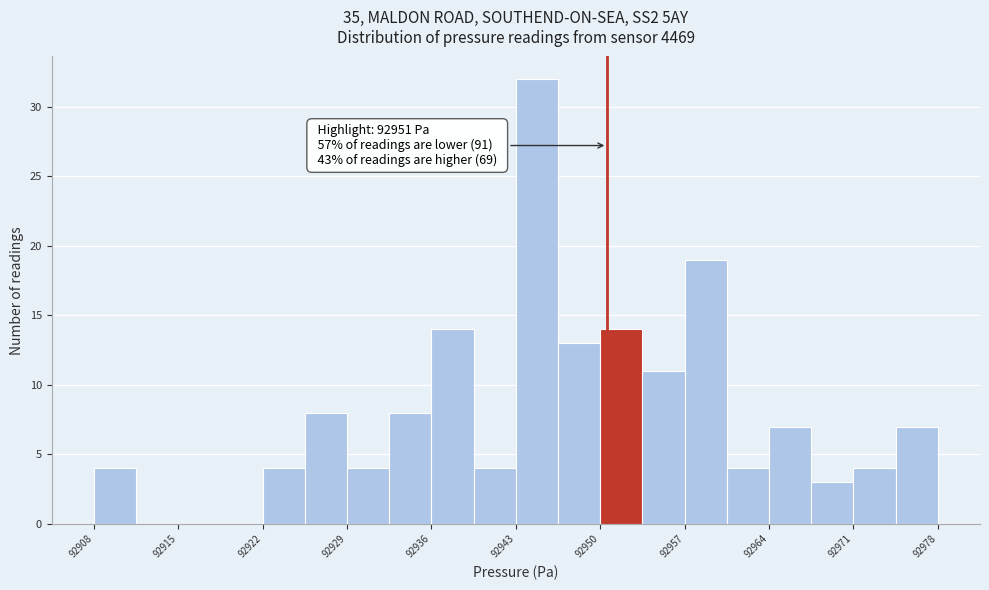

Around what value on the x-axis is the tallest bar? Give the approximate position of its centre, as read against the axis.

92945